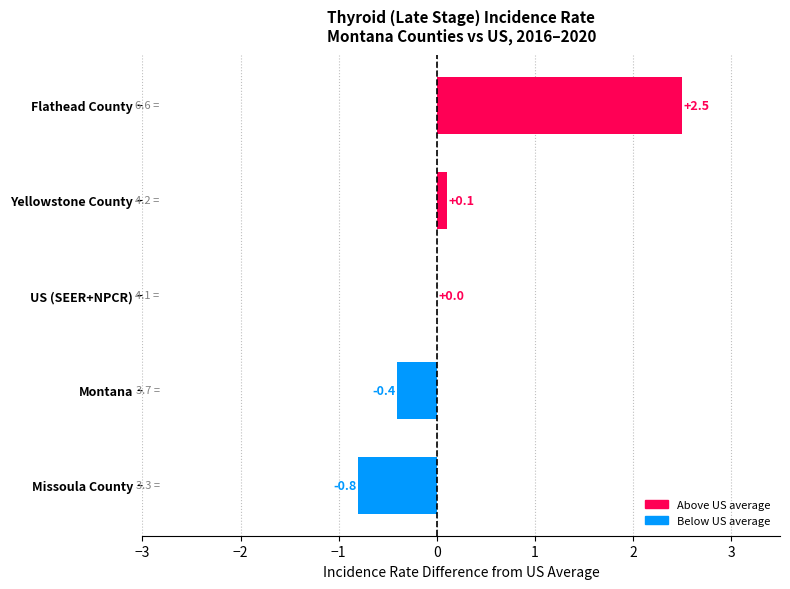

Reading bottom to top, extract all data points from this chart.

Missoula County=-0.8	Montana=-0.4	US (SEER+NPCR)=0.0	Yellowstone County=0.1	Flathead County=2.5